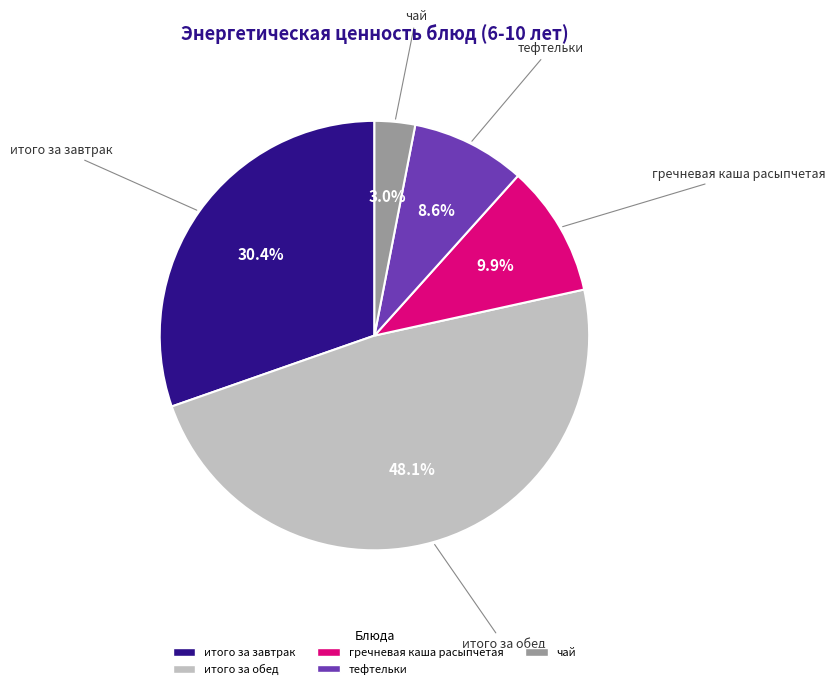

The итого за обед slice represents 54% of the pie. True or false?

False